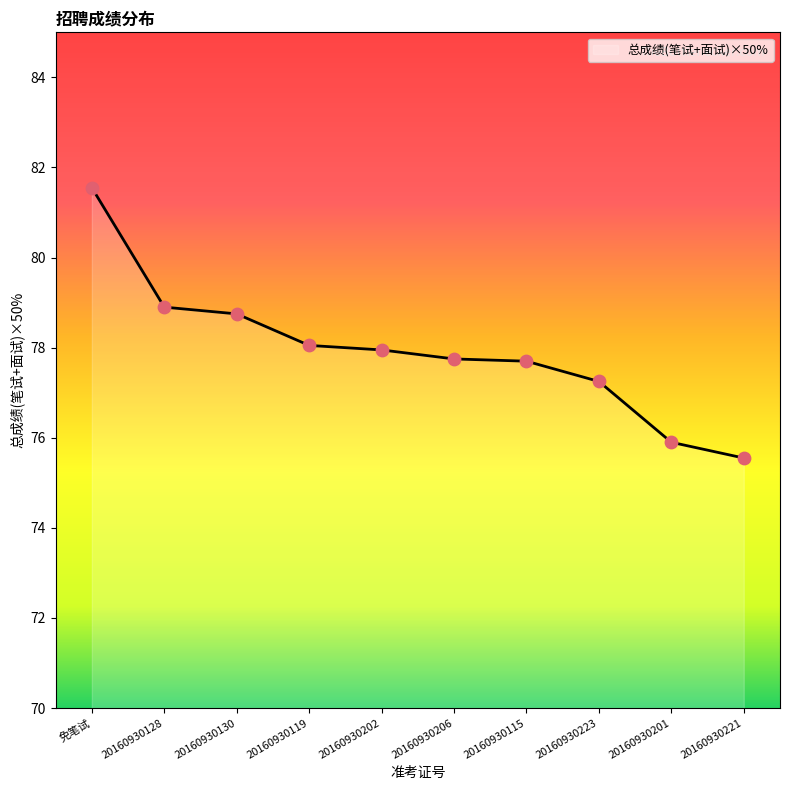

What is the ratio of the value at 20160930221 to the value at 20160930128?

1.0